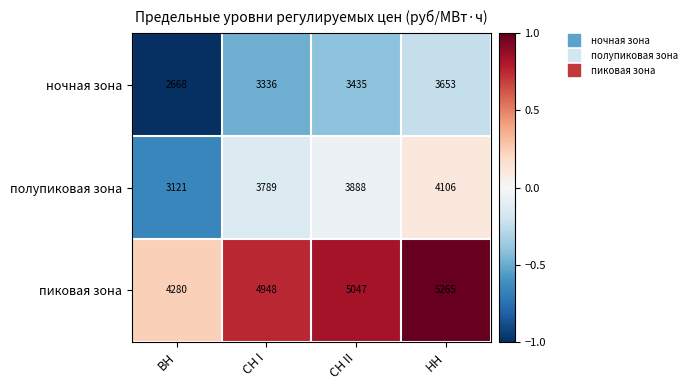

True or false: ночная зона has a value of 2668 at ВН.

True